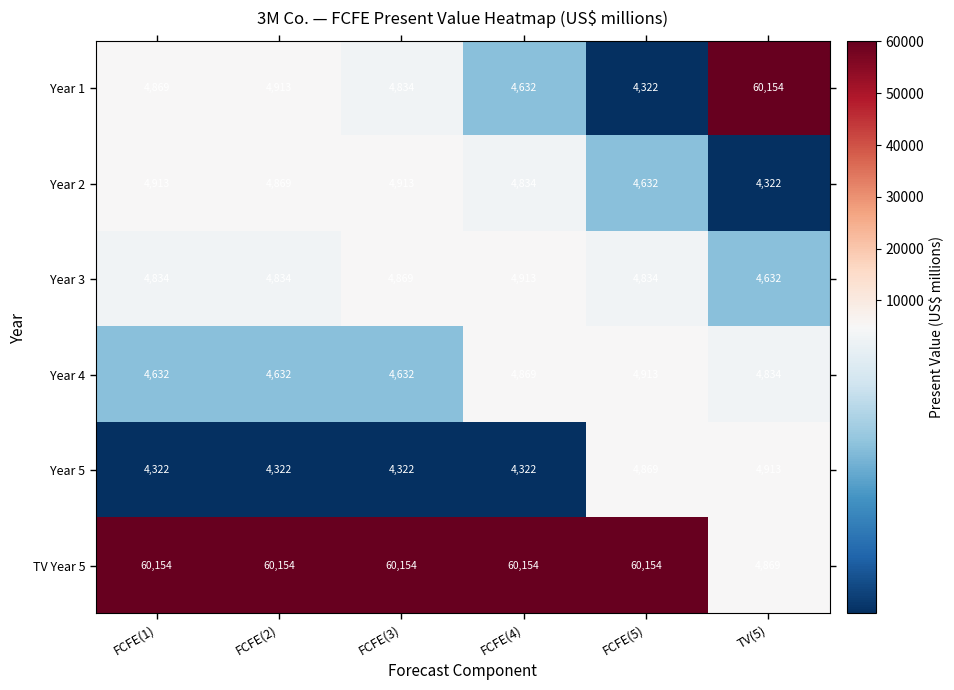

What is the total value across all series at FCFE(1)?

83724